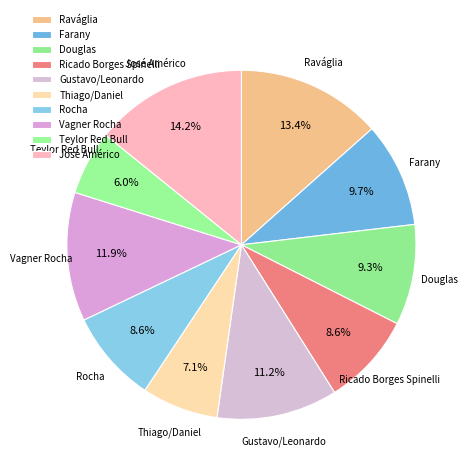

Which category has the smallest portion of the pie?

Teylor Red Bull